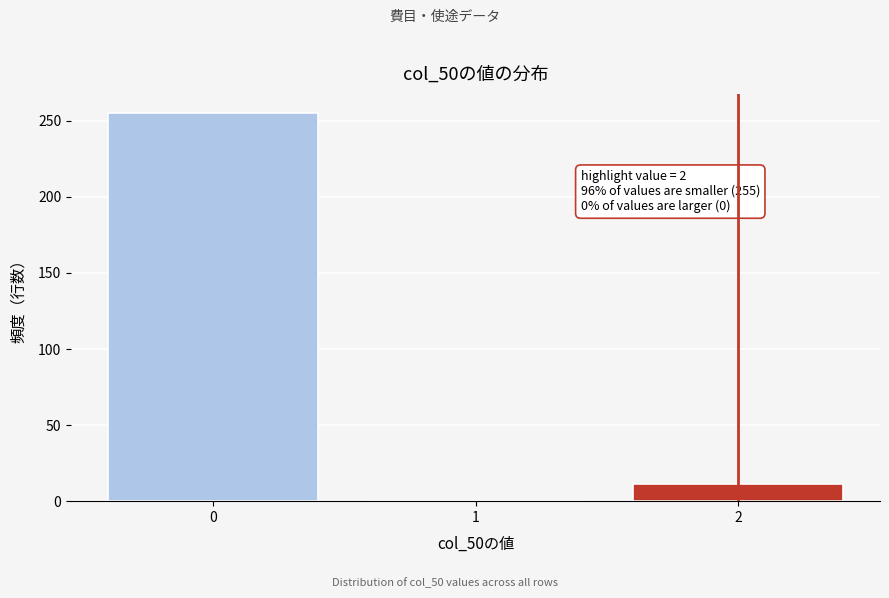

Reading left to right, what are all the values shown in this chart?

0=255	1=0	2=11